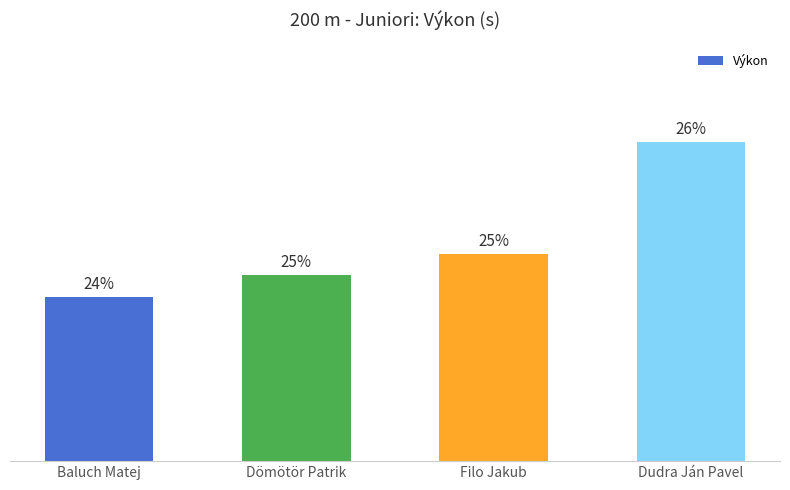

Reading left to right, list all the values displayed in this chart.

22.2	22.4	22.7	24.2